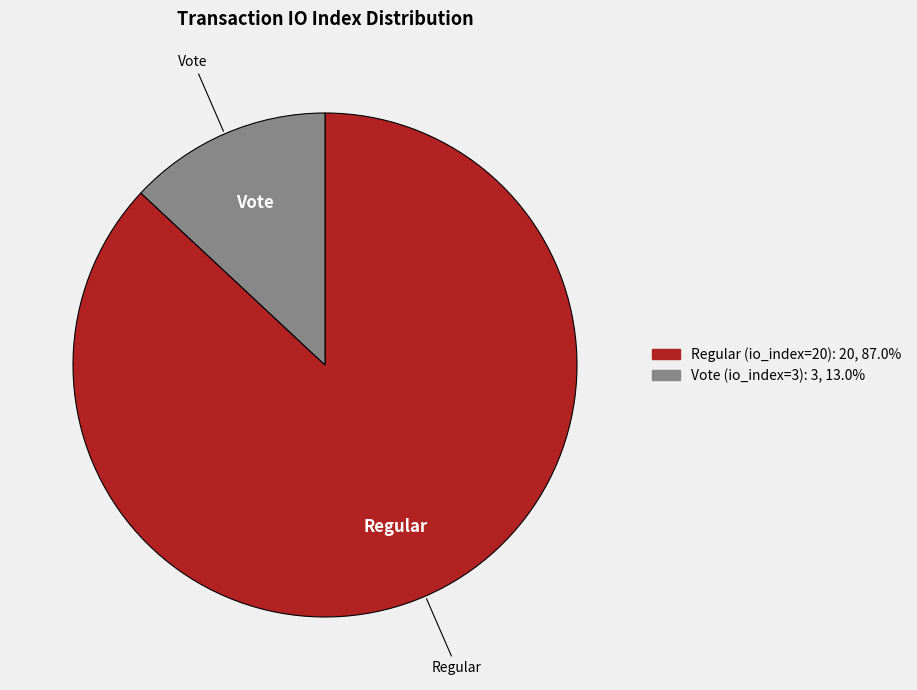

Do Regular (io_index=20) and Vote (io_index=3) together represent more than half of the pie?

Yes